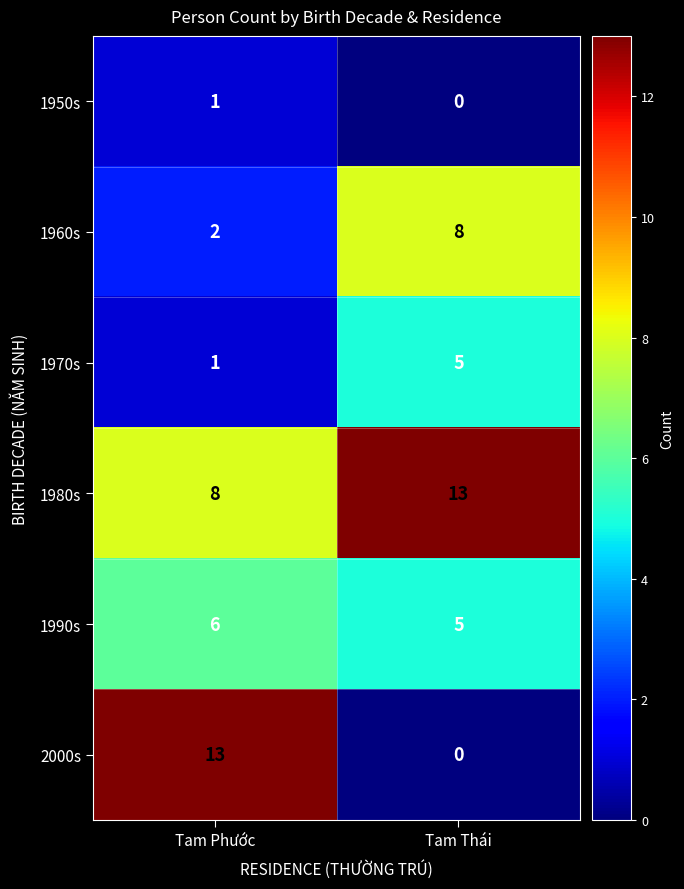

What is the sum of all 1990s values?

11